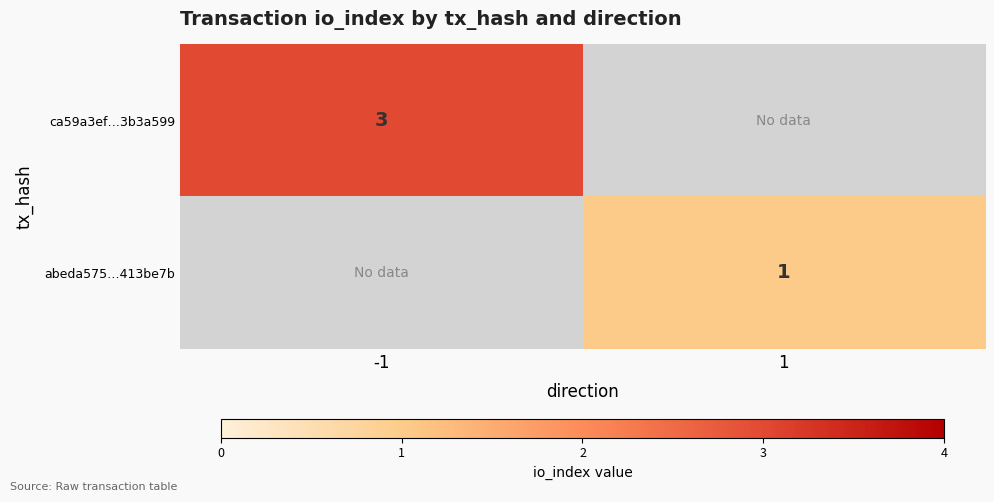

The value of abeda575…413be7b at 1 is 1. True or false?

True